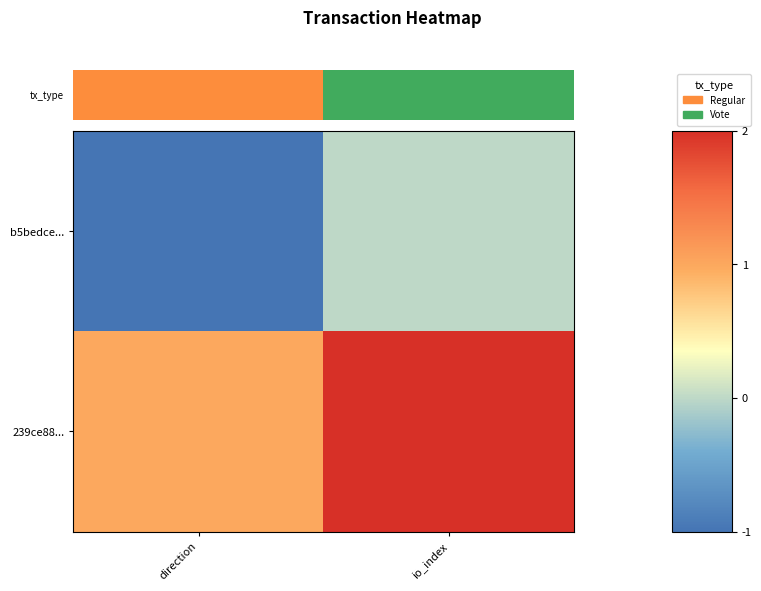

Reading right to left, extract all data points from this chart.

b5bedce...: io_index=0	direction=-1
239ce88...: io_index=2	direction=1